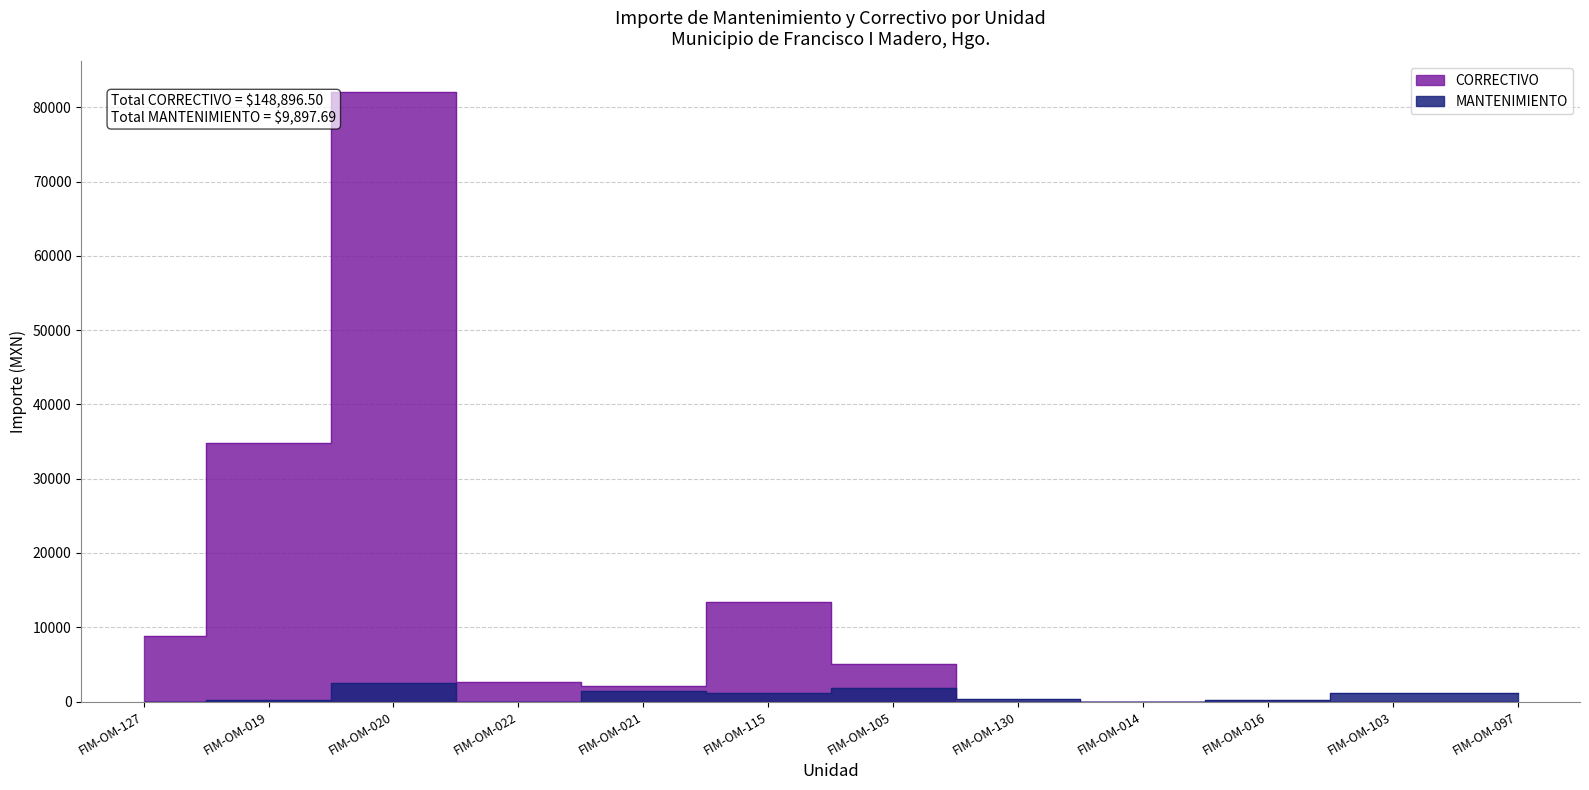

Which series has the largest total across all categories?

CORRECTIVO